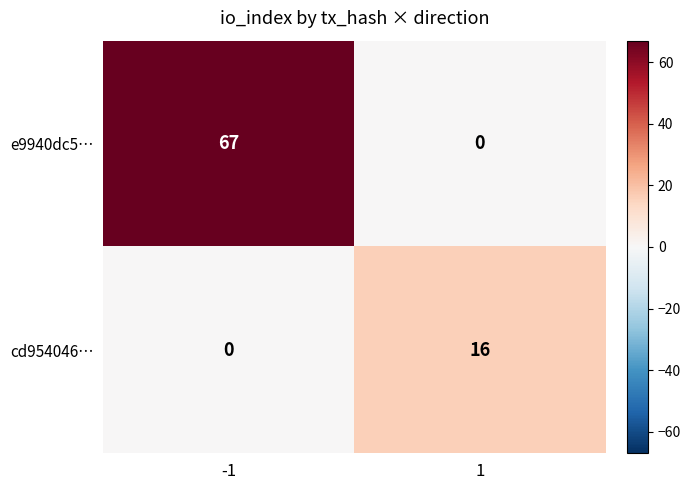

What is the difference between the e9940dc5… values at 1 and -1?

67